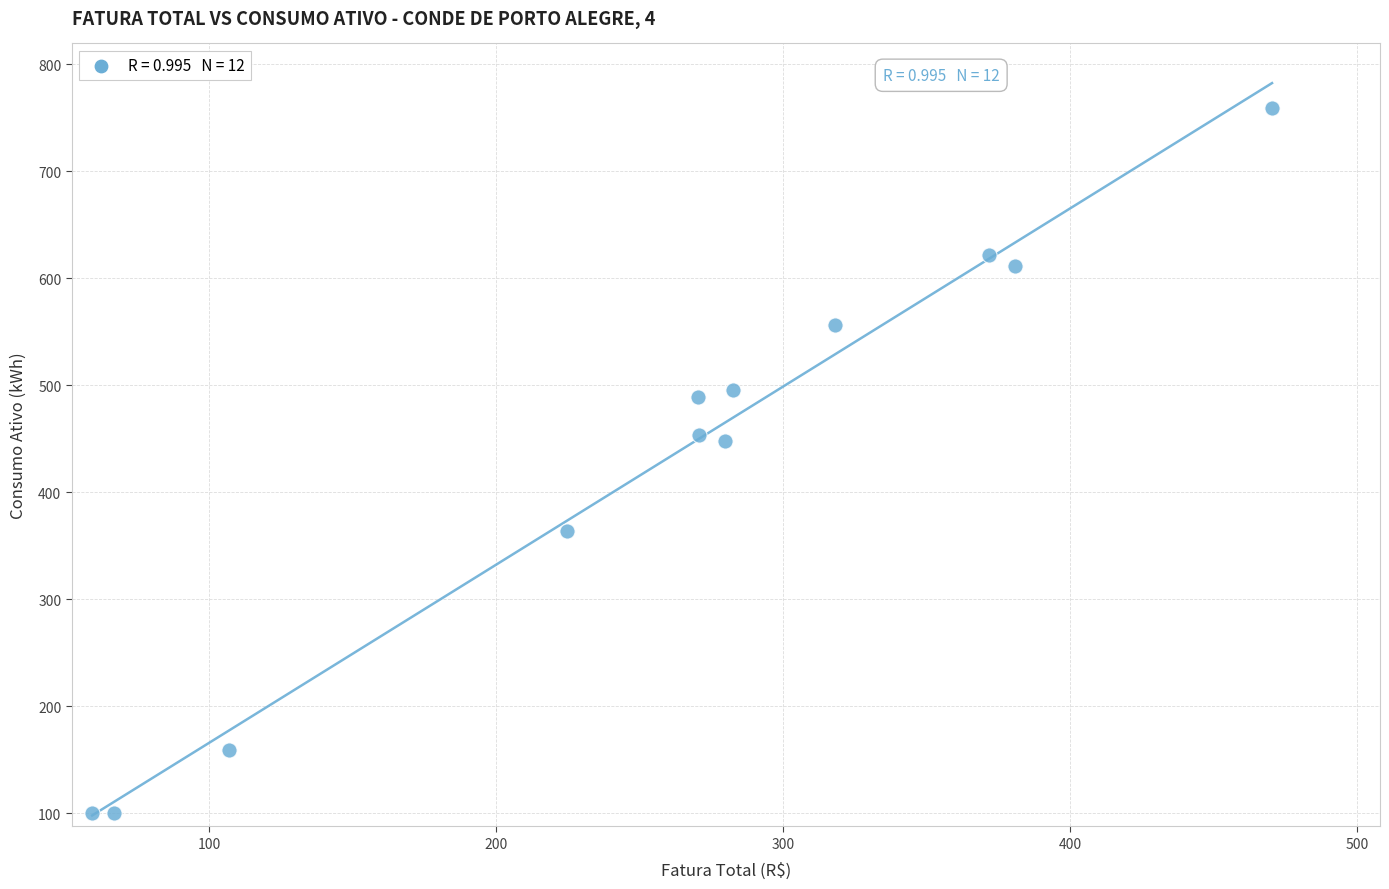

What is the average Y value?

430